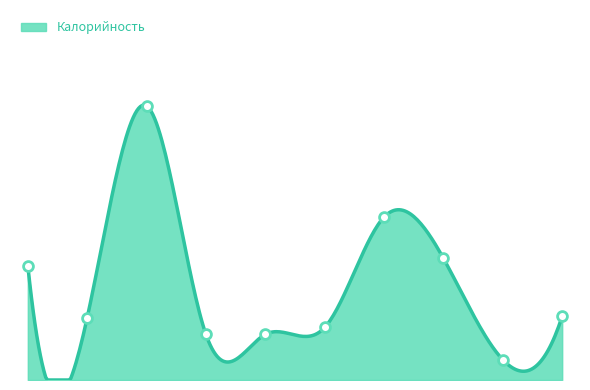

Between Чай молочный and Суп рисовый, which is larger?

Чай молочный